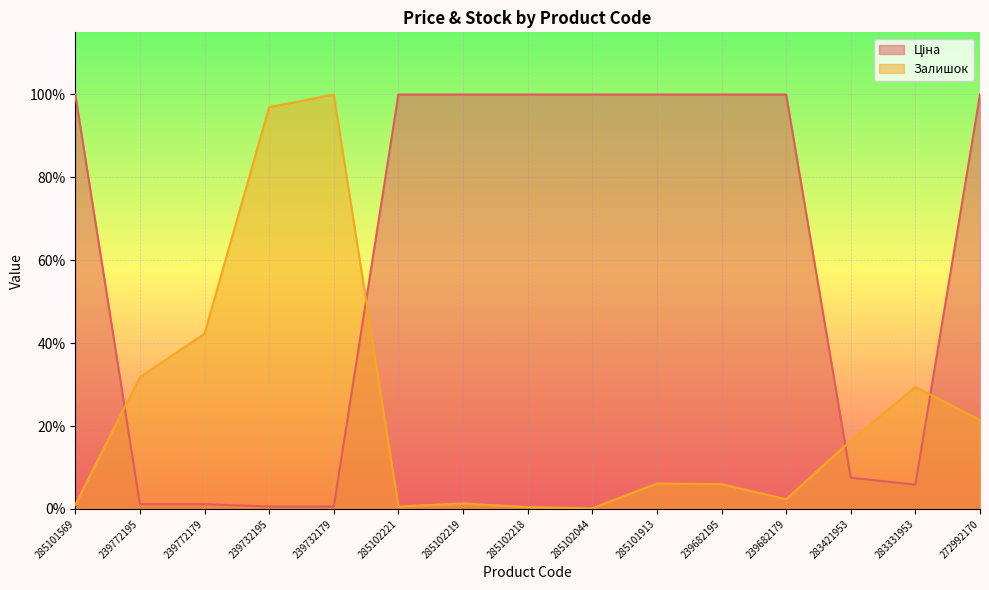

How many values in the Ціна series are below 1?

6